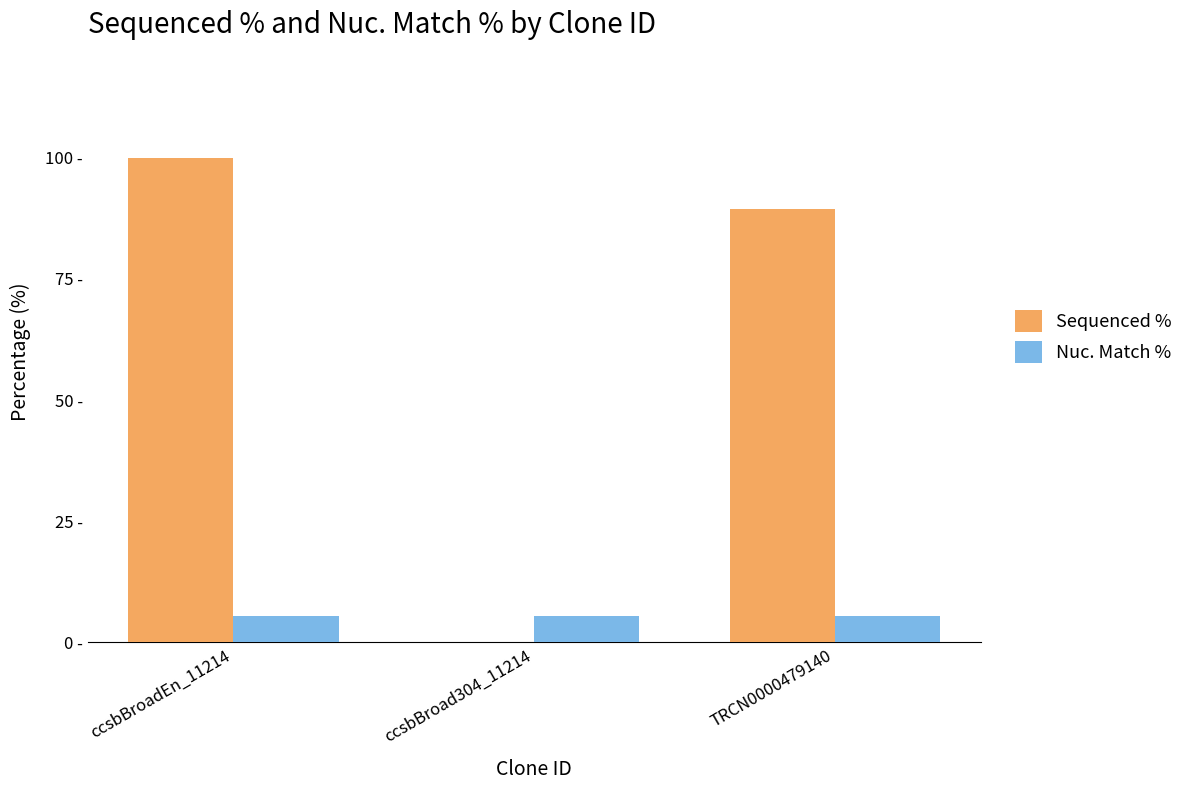

Which category has the lowest value across all series?

ccsbBroad304_11214